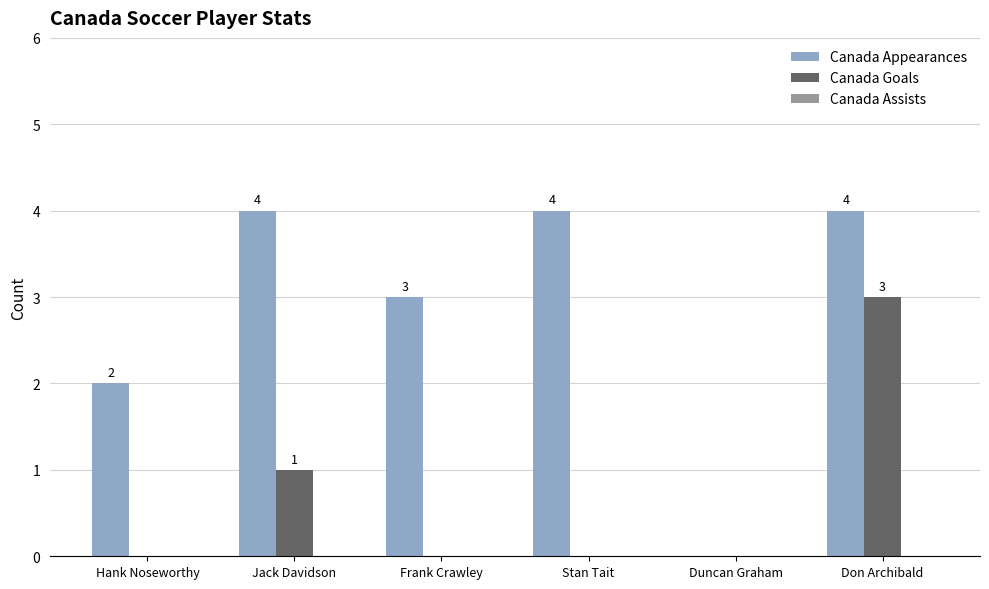

At which category is the sum across all series the highest?

Don Archibald